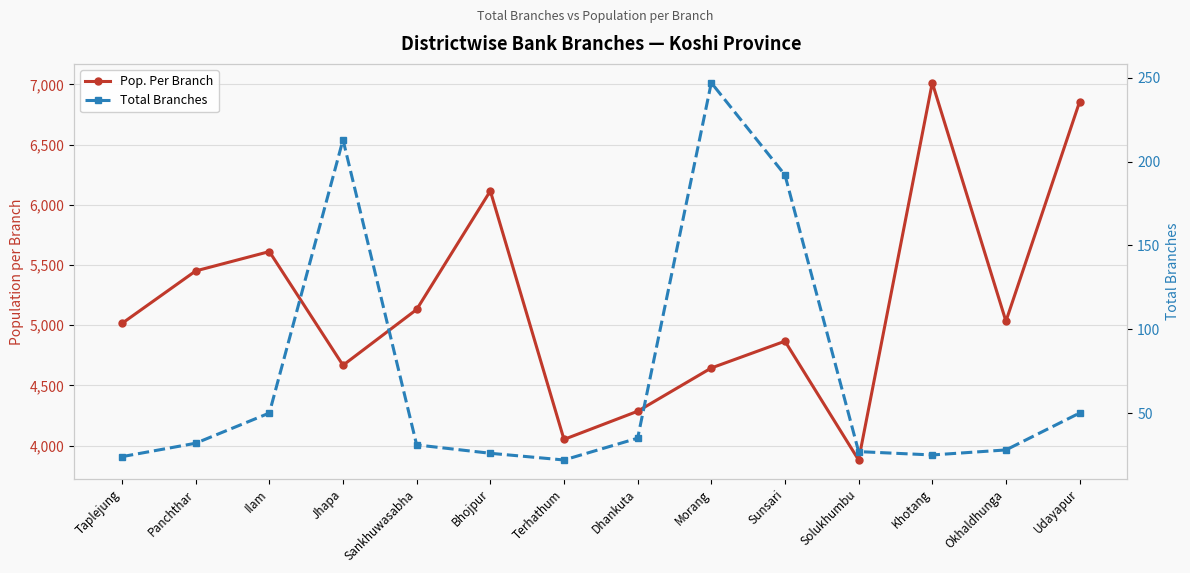

What is the difference between the highest and lowest values at Panchthar?

5418.6